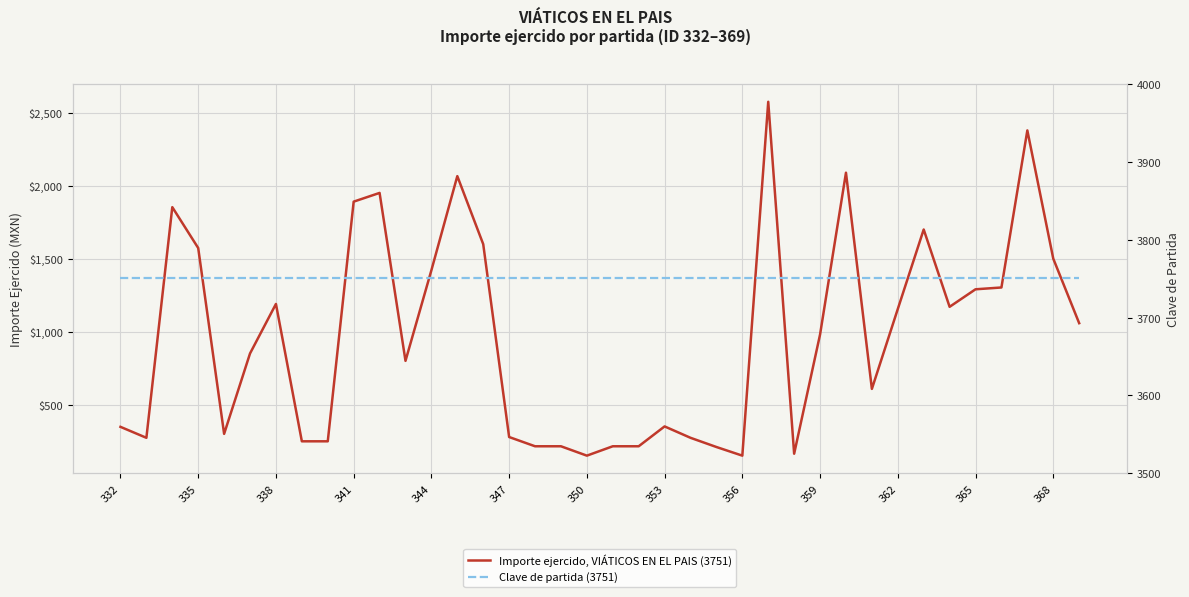

True or false: Importe ejercido, VIÁTICOS EN EL PAIS (3751) and Clave de partida (3751) cross at least once.

False